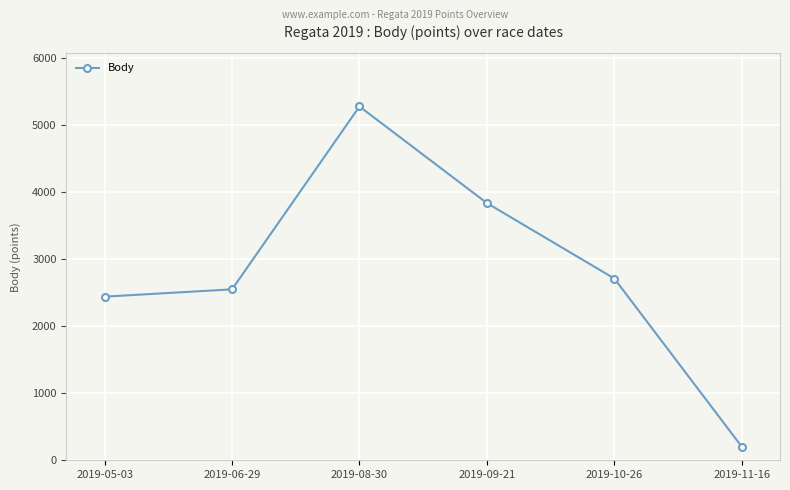

What is the difference between the maximum and minimum values?

5076